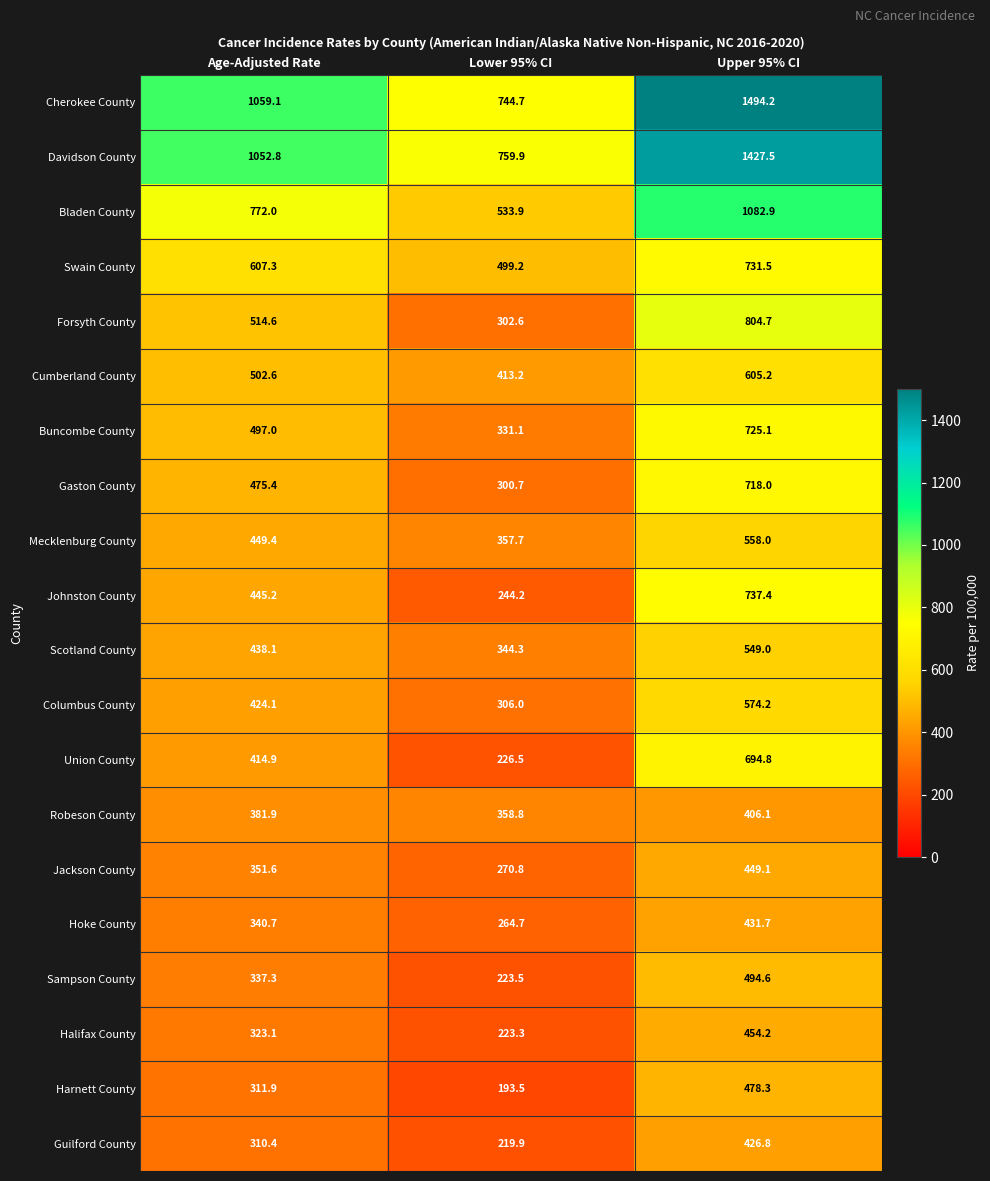

What is the minimum value shown in the chart?

193.5